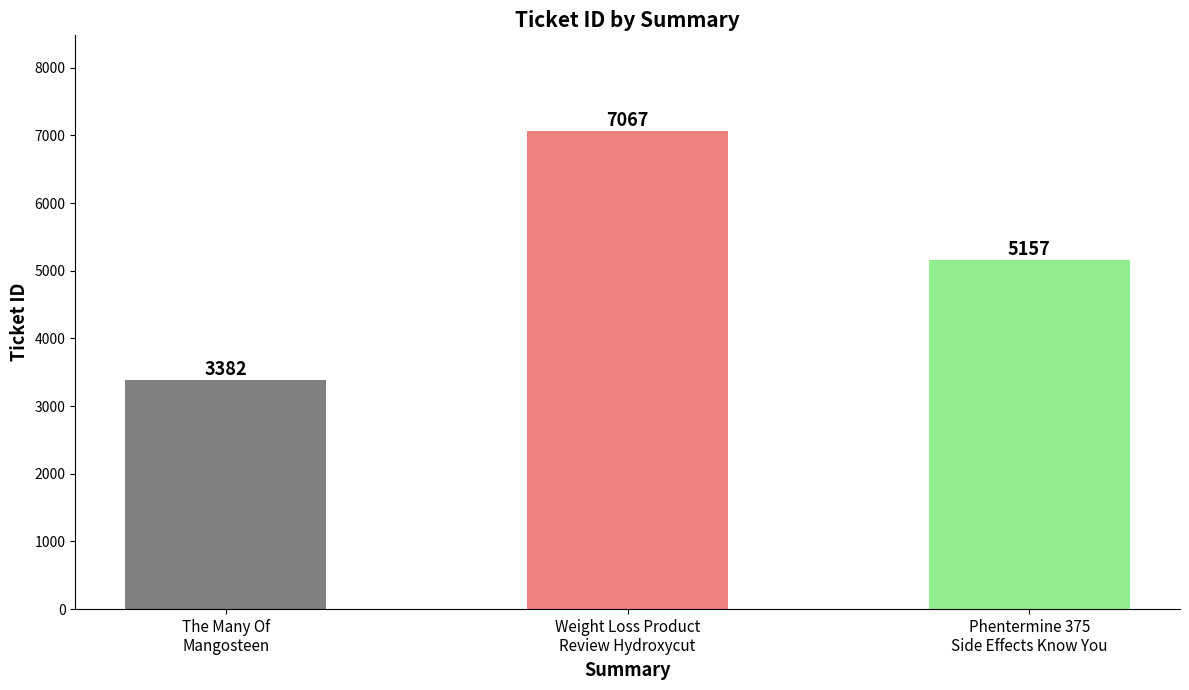

How many values are between 3382 and 7067?

3